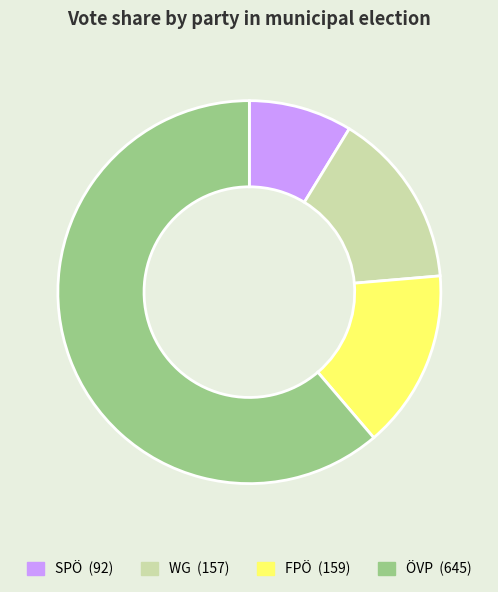

What is the smallest slice in the pie chart?

SPÖ